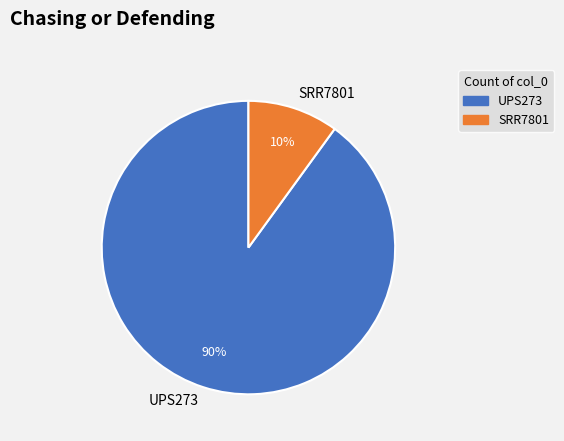

Which slice represents more than half of the pie?

UPS273